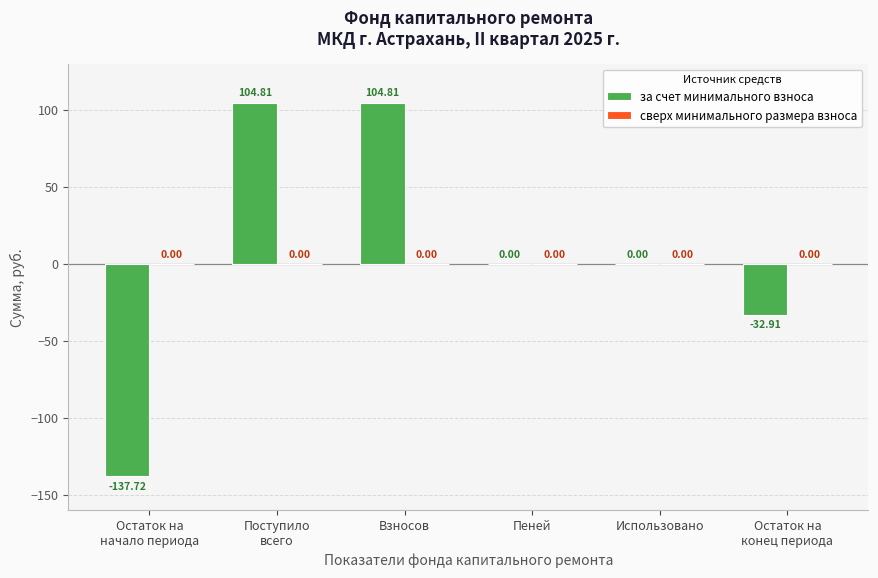

What is the sum of all values?

39.0